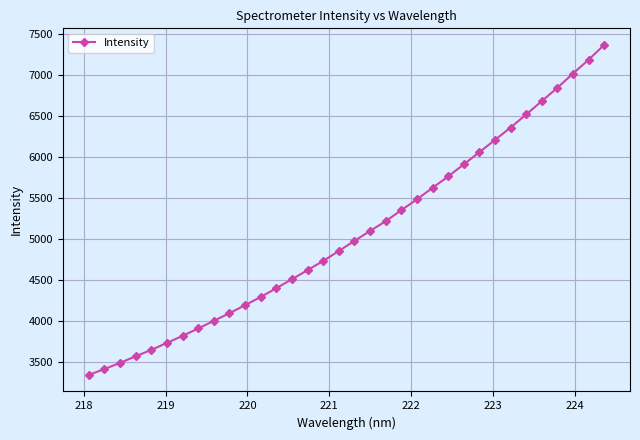

What is the sum of all values?

172228.6